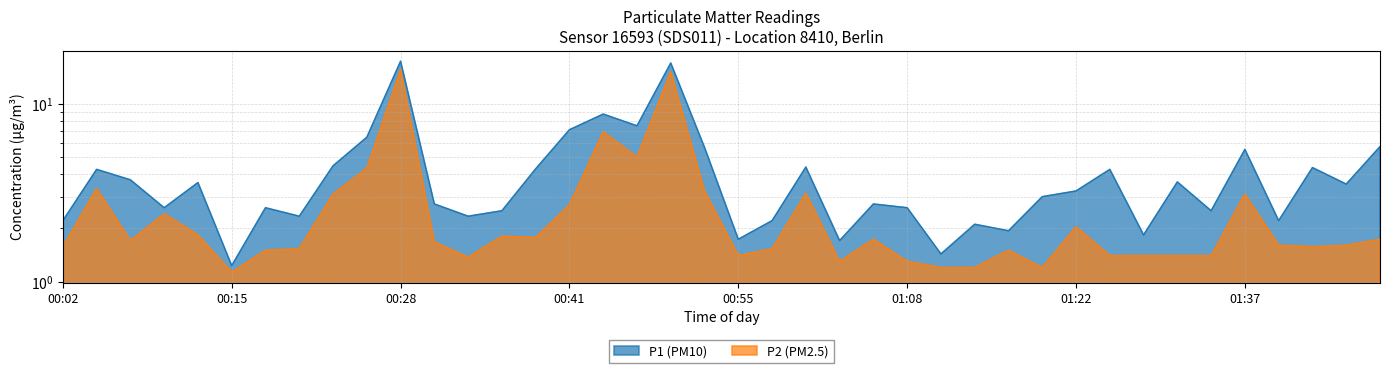

Where does the P1 series first go above 3?

00:05